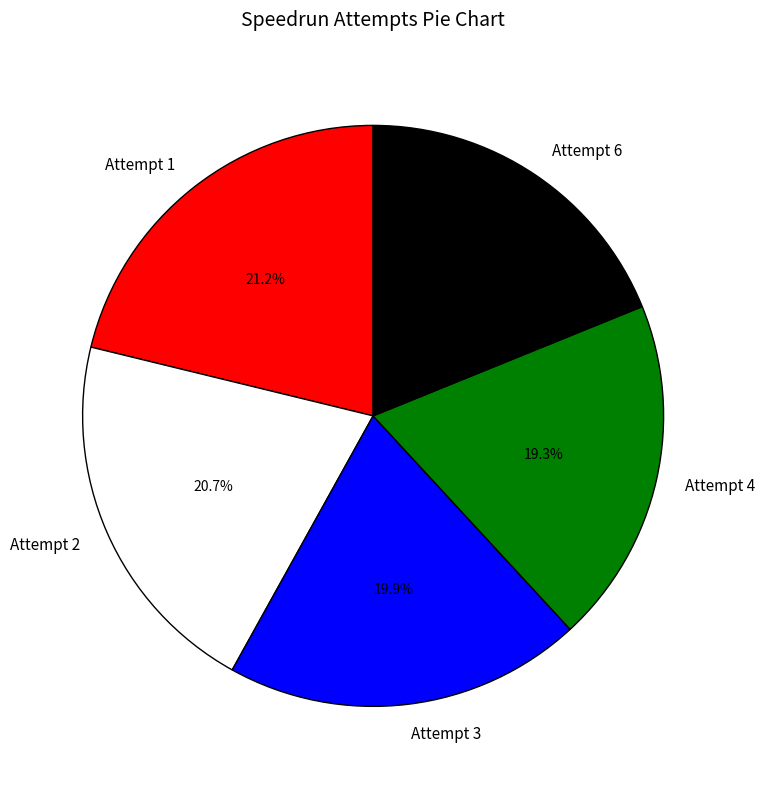

How many slices are in this pie chart?

5